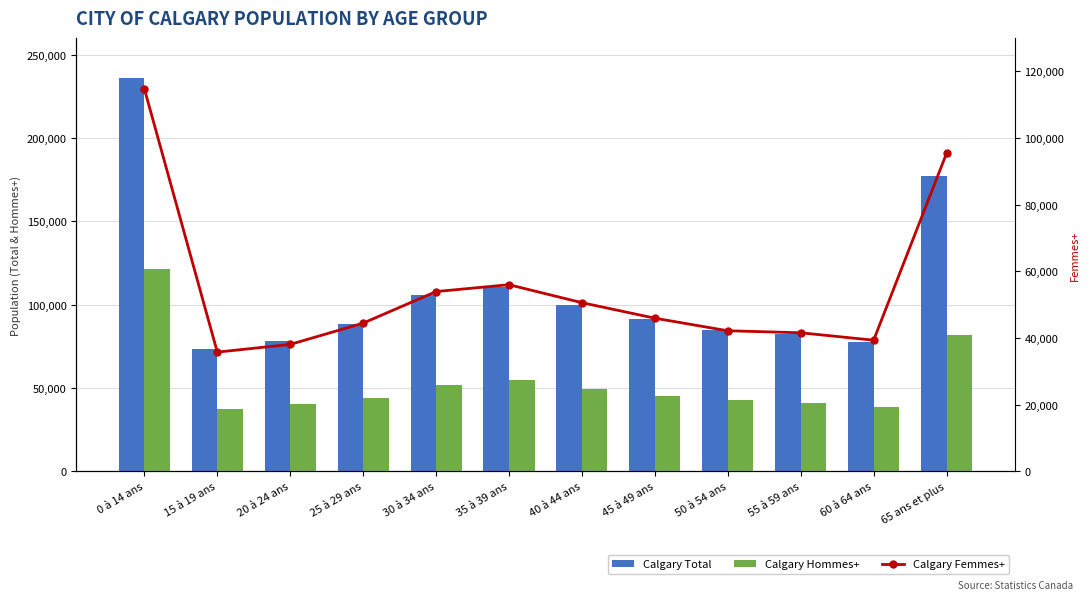

Reading left to right, what are all the values shown in this chart?

Calgary Total: 0 à 14 ans=235855	15 à 19 ans=73490	20 à 24 ans=78365	25 à 29 ans=88385	30 à 34 ans=105960	35 à 39 ans=110765	40 à 44 ans=100080	45 à 49 ans=91385	50 à 54 ans=84725	55 à 59 ans=82570	60 à 64 ans=77790	65 ans et plus=177405
Calgary Hommes+: 0 à 14 ans=121145	15 à 19 ans=37720	20 à 24 ans=40280	25 à 29 ans=43930	30 à 34 ans=52030	35 à 39 ans=54785	40 à 44 ans=49490	45 à 49 ans=45430	50 à 54 ans=42550	55 à 59 ans=41000	60 à 64 ans=38450	65 ans et plus=82035
Calgary Femmes+: 0 à 14 ans=114710	15 à 19 ans=35770	20 à 24 ans=38085	25 à 29 ans=44460	30 à 34 ans=53930	35 à 39 ans=55985	40 à 44 ans=50595	45 à 49 ans=45945	50 à 54 ans=42175	55 à 59 ans=41570	60 à 64 ans=39345	65 ans et plus=95375